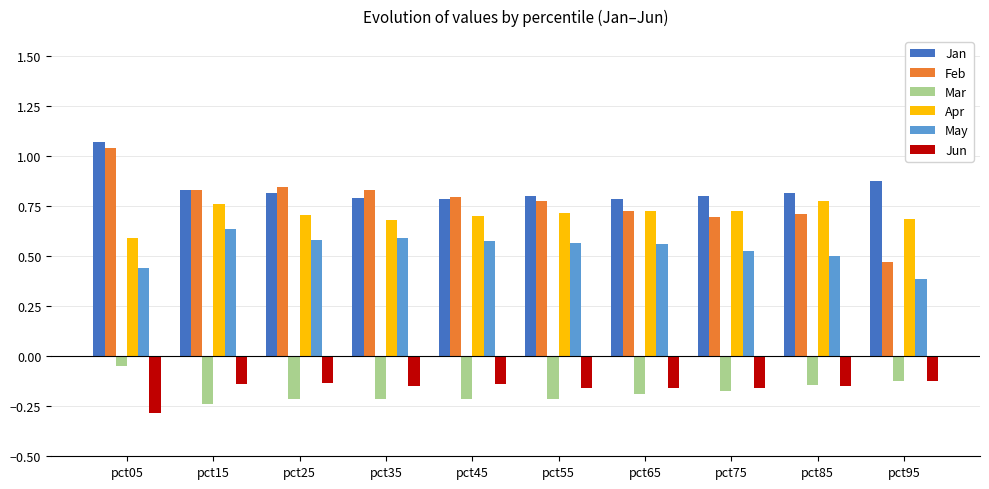

Is it true that May equals 0.6 at pct05?

False